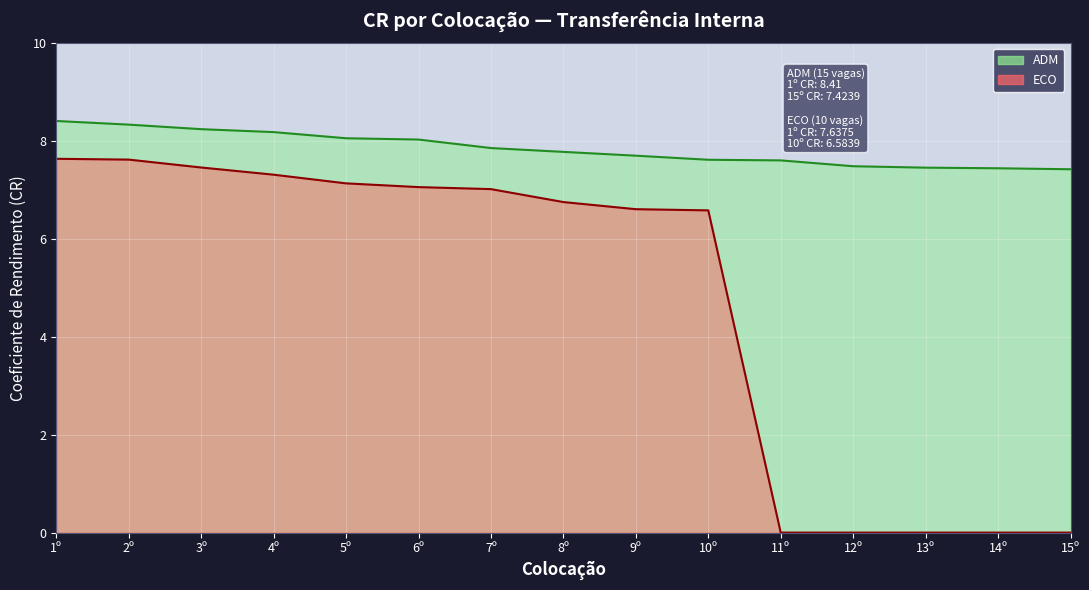

Reading right to left, what are all the values shown in this chart?

ADM: 7.4	7.4	7.5	7.5	7.6	7.6	7.7	7.8	7.9	8.0	8.1	8.2	8.2	8.3	8.4
ECO: 0.0	0.0	0.0	0.0	0.0	6.6	6.6	6.8	7.0	7.1	7.1	7.3	7.5	7.6	7.6